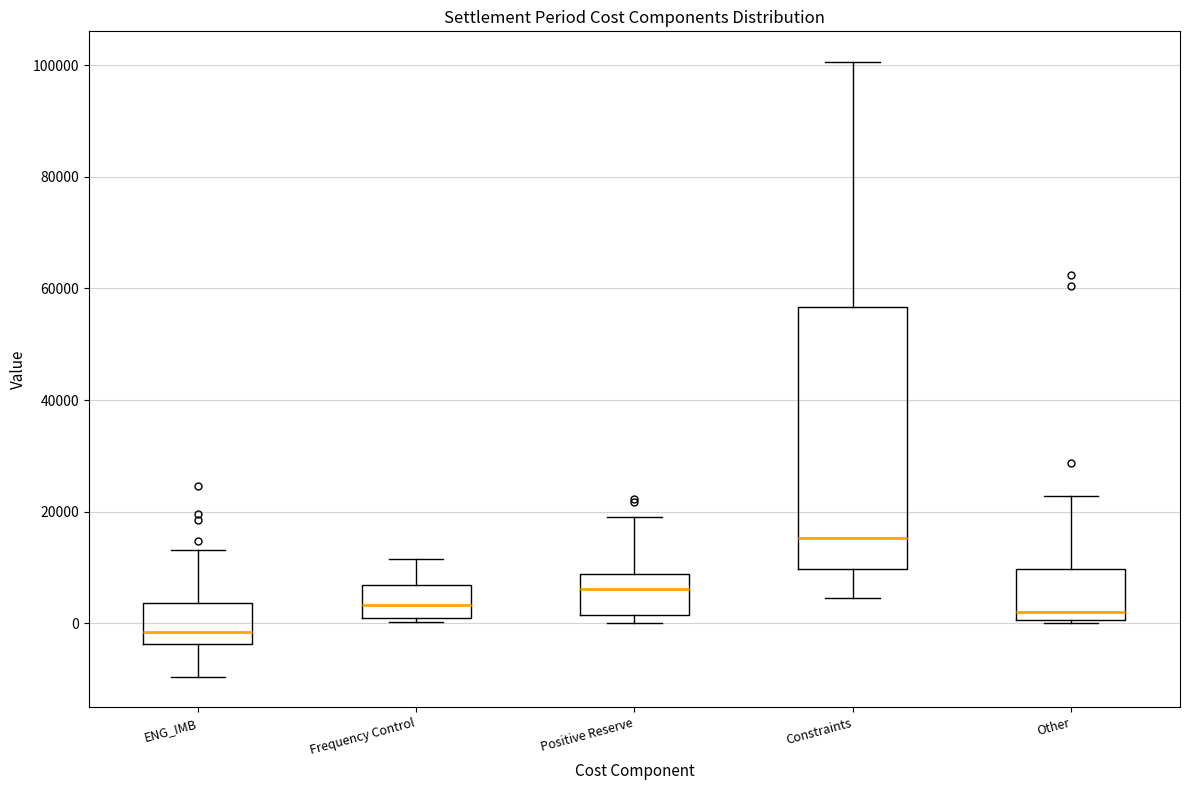

Reading left to right, read every box against the y-axis: the position of its median line, the range the box covers, and the ends of its whiskers. The values are not printed on the chart, so give them approximately, as read against the axis.

ENG_IMB: median -2000, box -4000 to 4000, whiskers -10000 to 14000
Frequency Control: median 4000, box 0 to 6000, whiskers 0 (just below the box's lower edge) to 12000
Positive Reserve: median 6000, box 2000 to 8000, whiskers 0 to 18000
Constraints: median 16000, box 10000 to 56000, whiskers 4000 to 100000
Other: median 2000, box 0 to 10000, whiskers 0 (just below the box's lower edge) to 22000